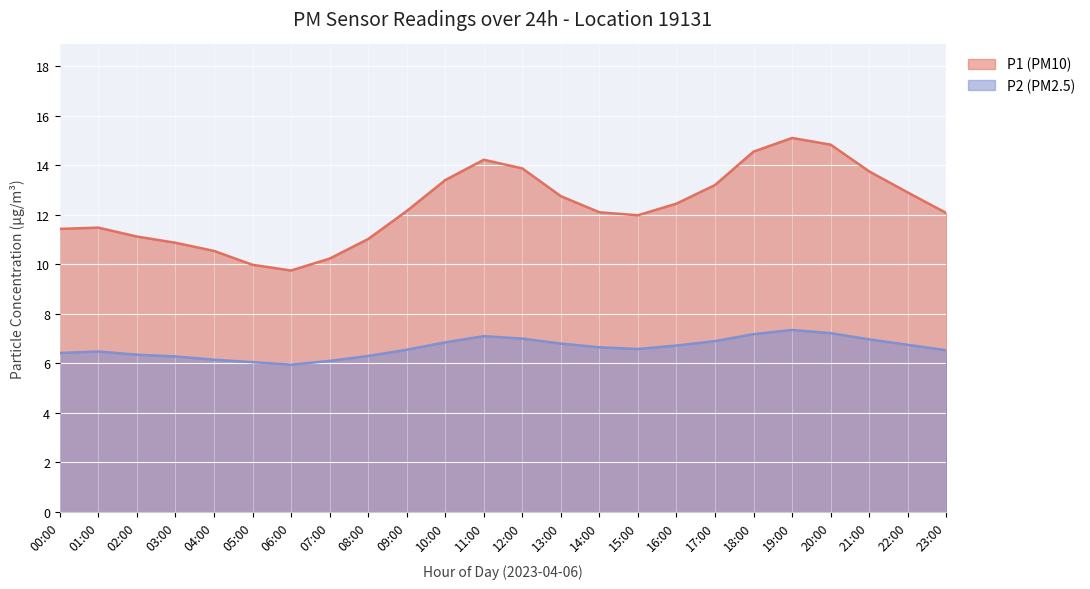

True or false: P2 (PM2.5) and P1 (PM10) cross at least once.

False